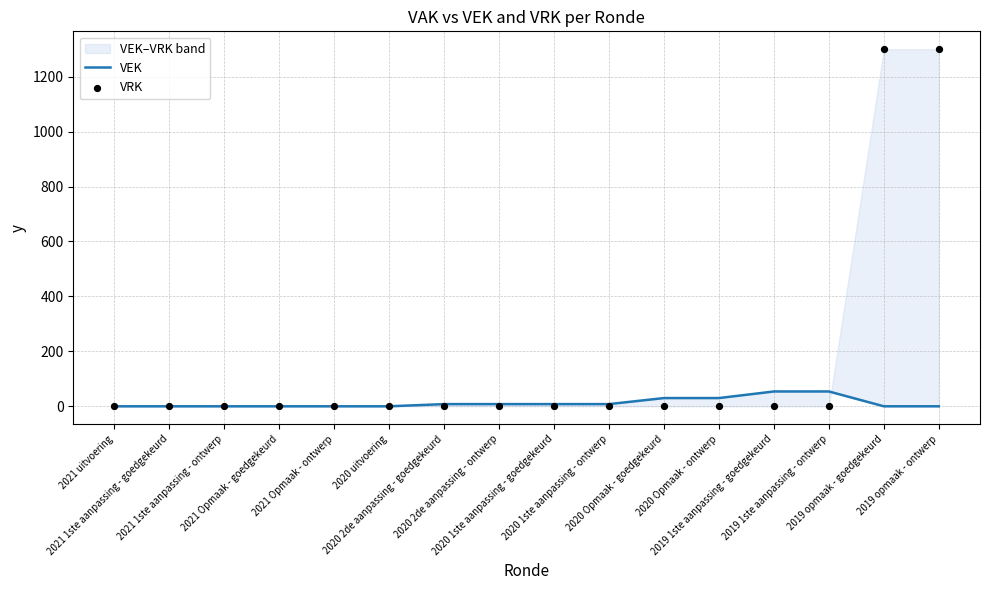

Is the value of VRK at 2021 Opmaak - ontwerp greater than the value of VEK at 2020 2de aanpassing - goedgekeurd?

No